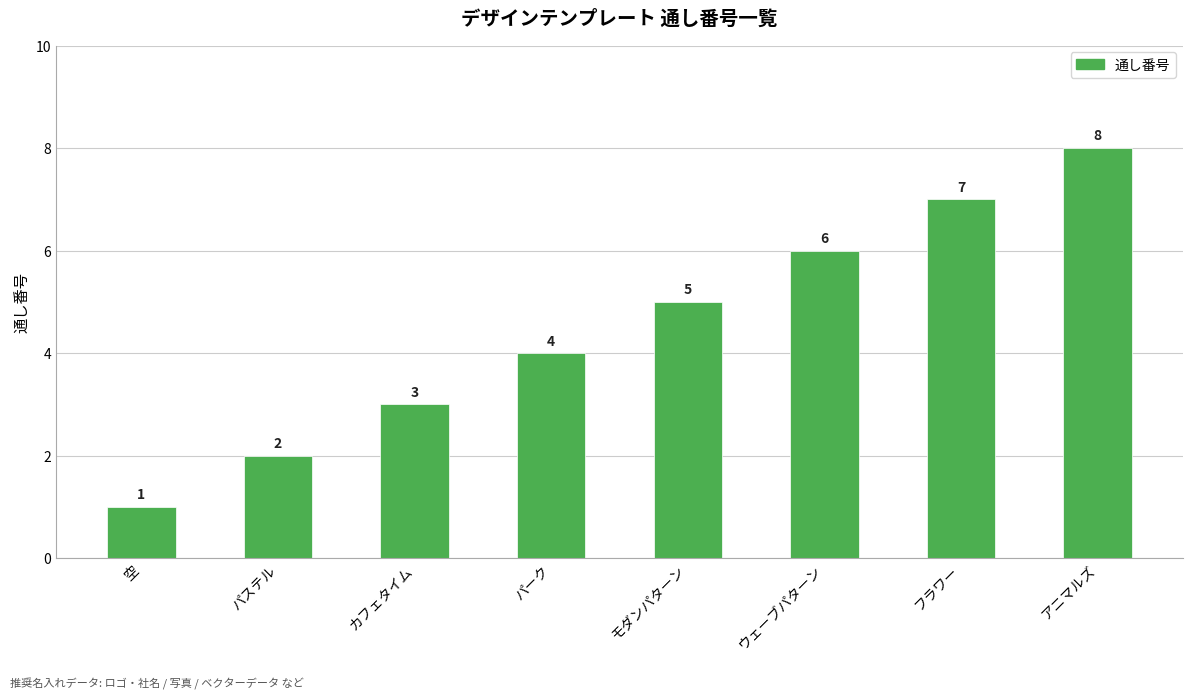

The chart shows a value of 12 at フラワー. True or false?

False